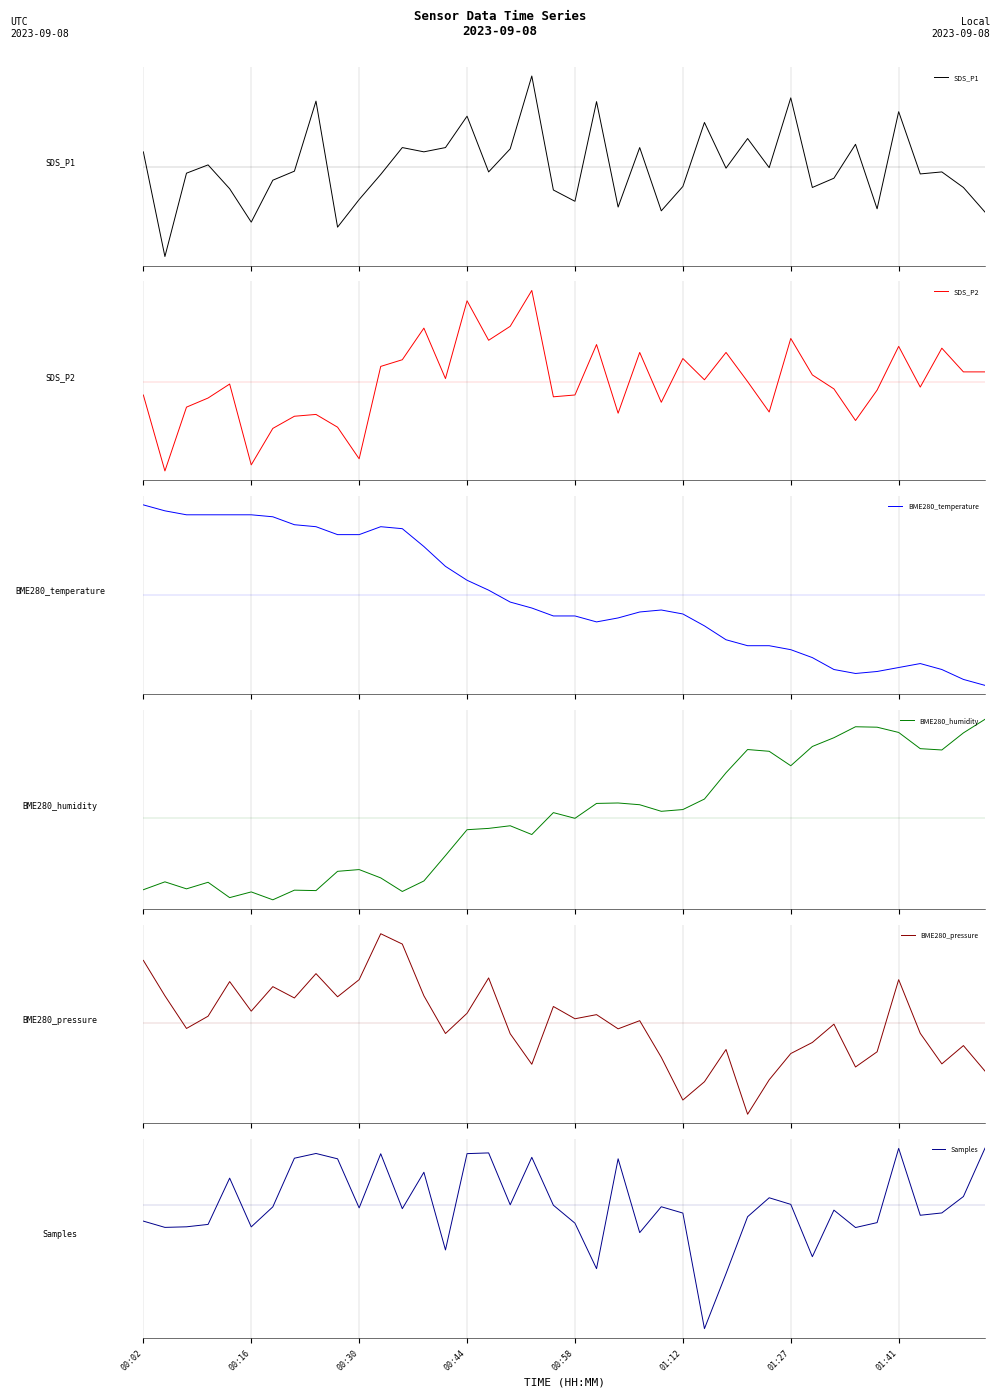

How many interior local valleys does the SDS_P2 series have?

12